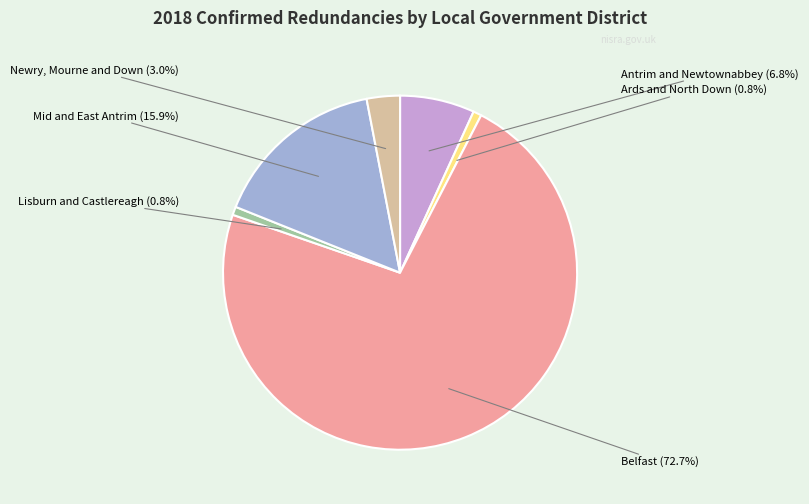

What percentage do Newry, Mourne and Down and Mid and East Antrim together represent?

18.9%